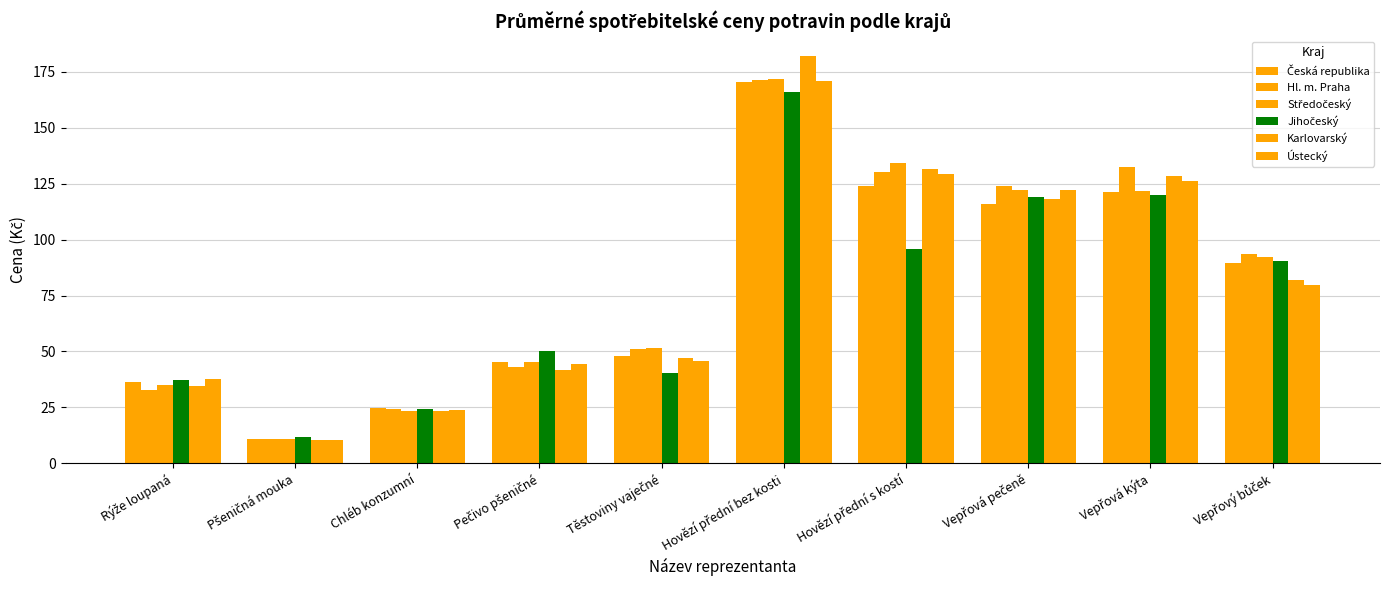

What is the difference between the maximum and minimum values in the Česká republika series?

159.2